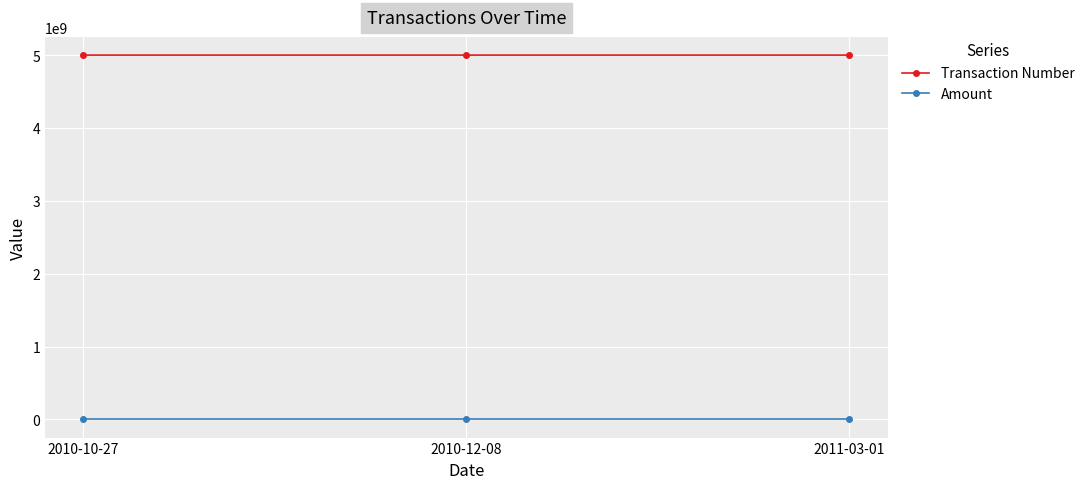

Does the chart have visible grid lines?

Yes